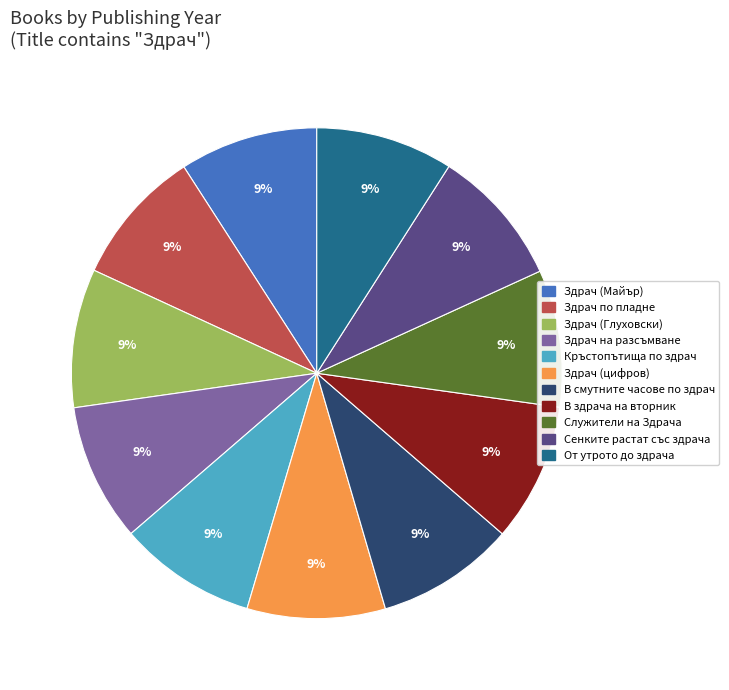

Does any single category account for the majority?

No